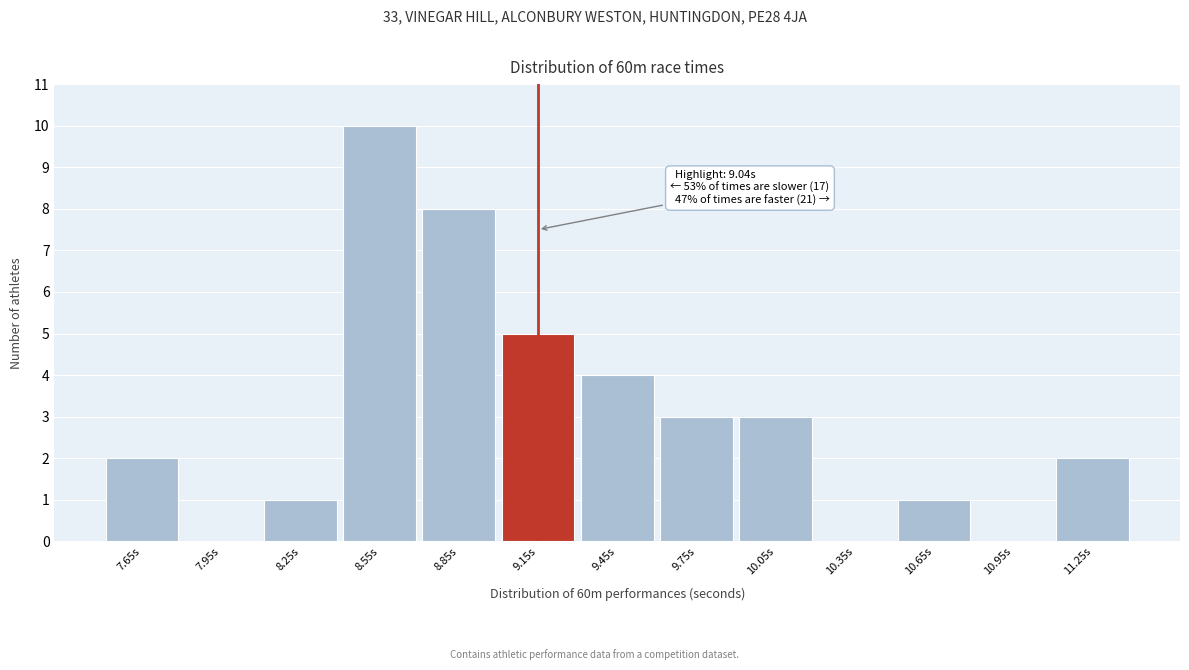

Over which range of the x-axis is the bar tallest?

8.4 to 8.7